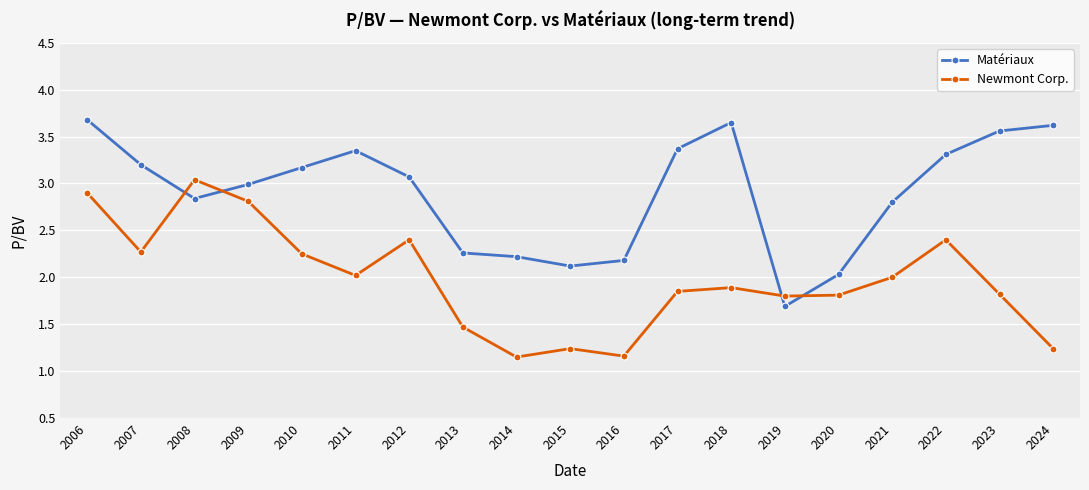

What are all the series names shown in the legend?

Matériaux, Newmont Corp.